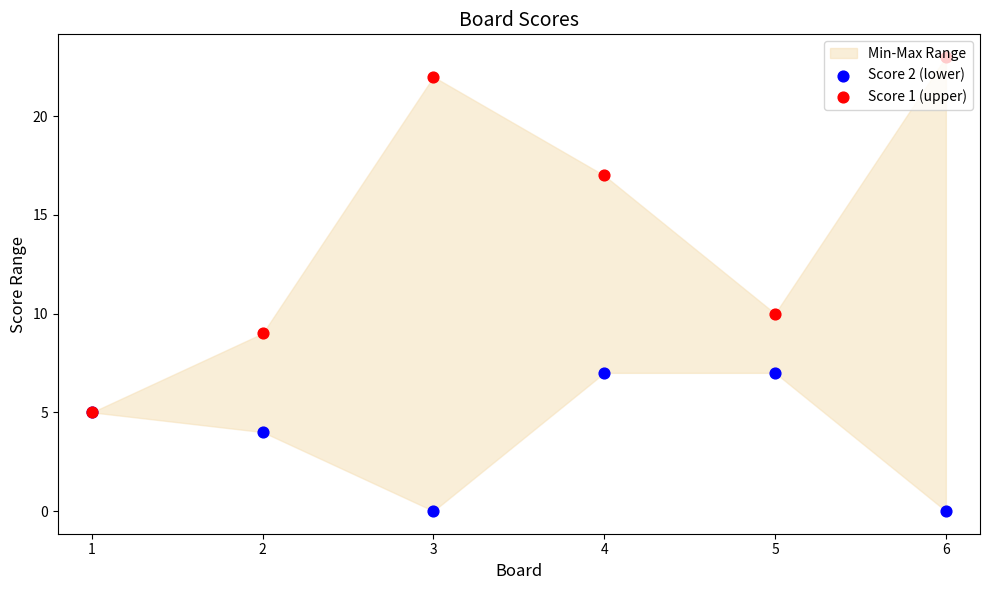

What are all the series names shown in the legend?

Score 2 (lower), Score 1 (upper)